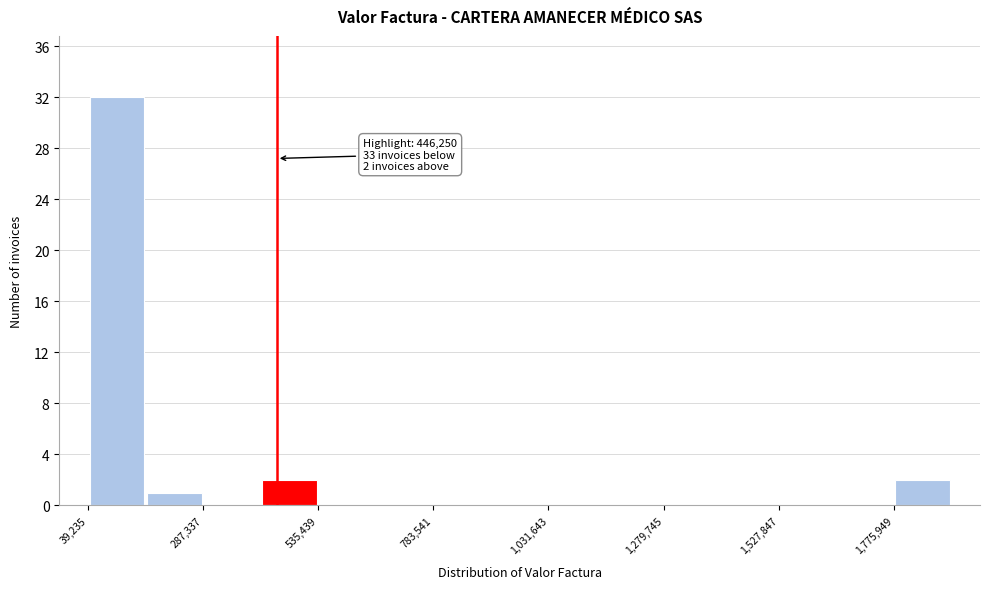

Around what value on the x-axis is the tallest bar? Give the approximate position of its centre, as read against the axis.

100000